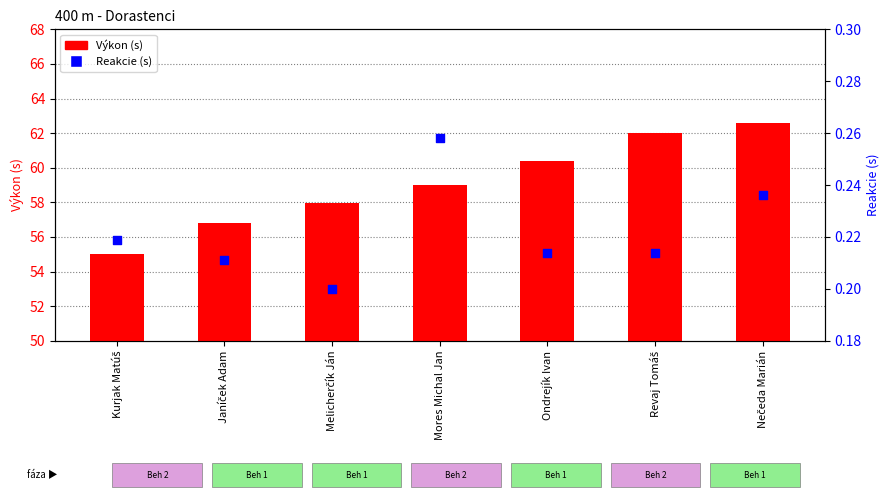

What is the total value across all series at Mores Michal Jan?

59.3